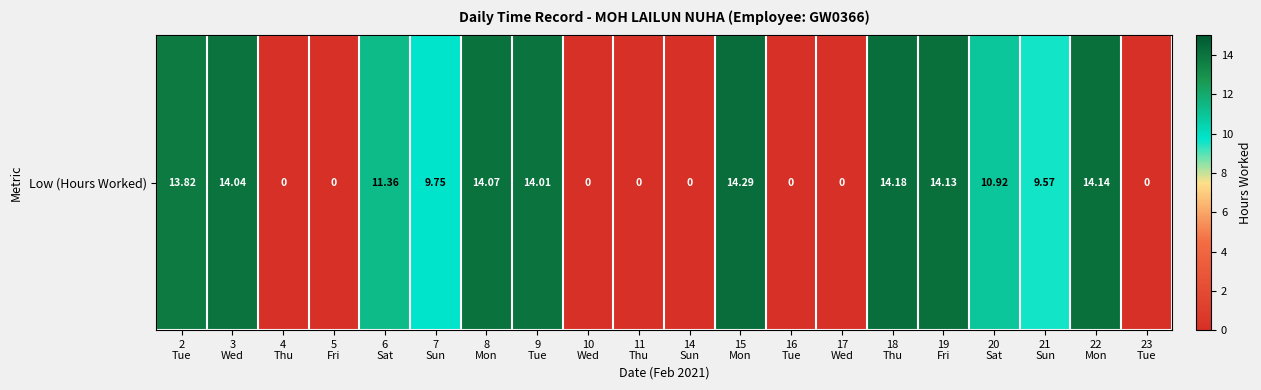

What is the difference between the maximum and minimum values?

14.3